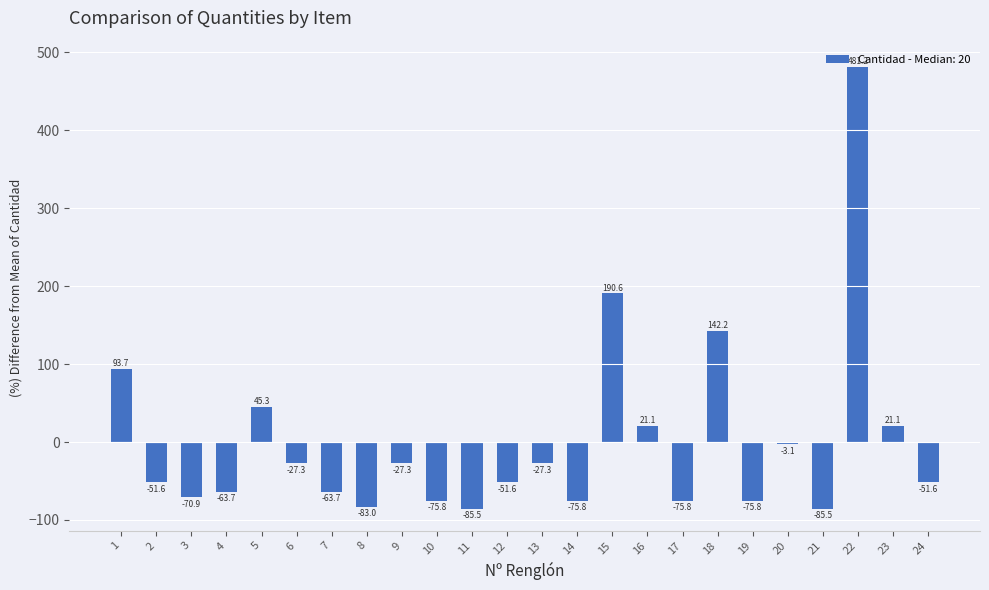

Reading left to right, transcribe all the data shown in this chart.

93.7	-51.6	-70.9	-63.7	45.3	-27.3	-63.7	-83.0	-27.3	-75.8	-85.5	-51.6	-27.3	-75.8	190.6	21.1	-75.8	142.2	-75.8	-3.1	-85.5	481.2	21.1	-51.6